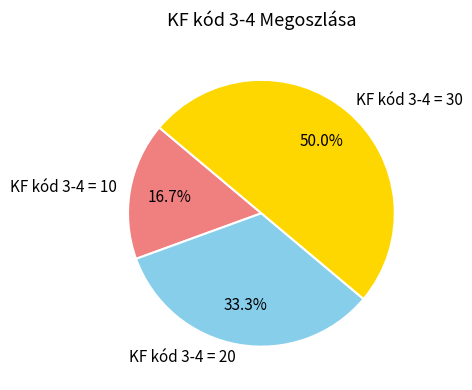

Approximately how many times larger is the value at KF kód 3-4 = 10 compared to KF kód 3-4 = 20?

0.5